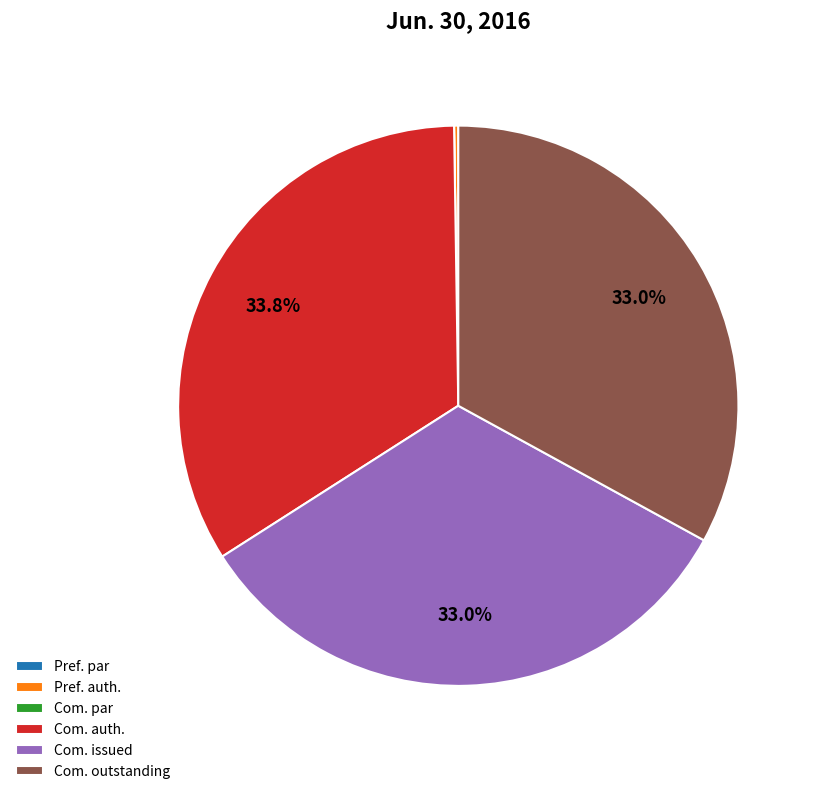

Is there any slice that represents more than half of the pie?

No